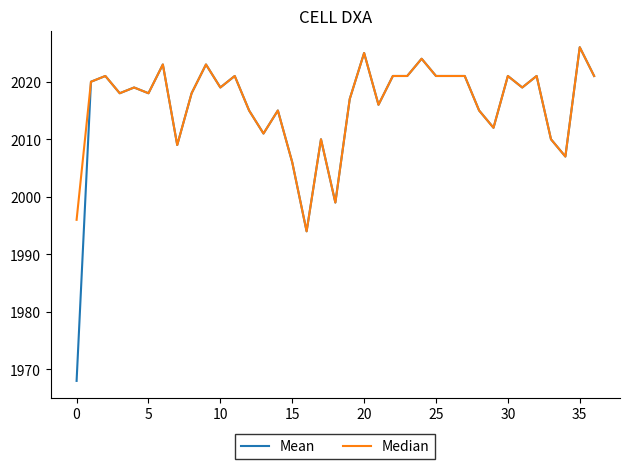

What is the minimum value for Mean?

1968